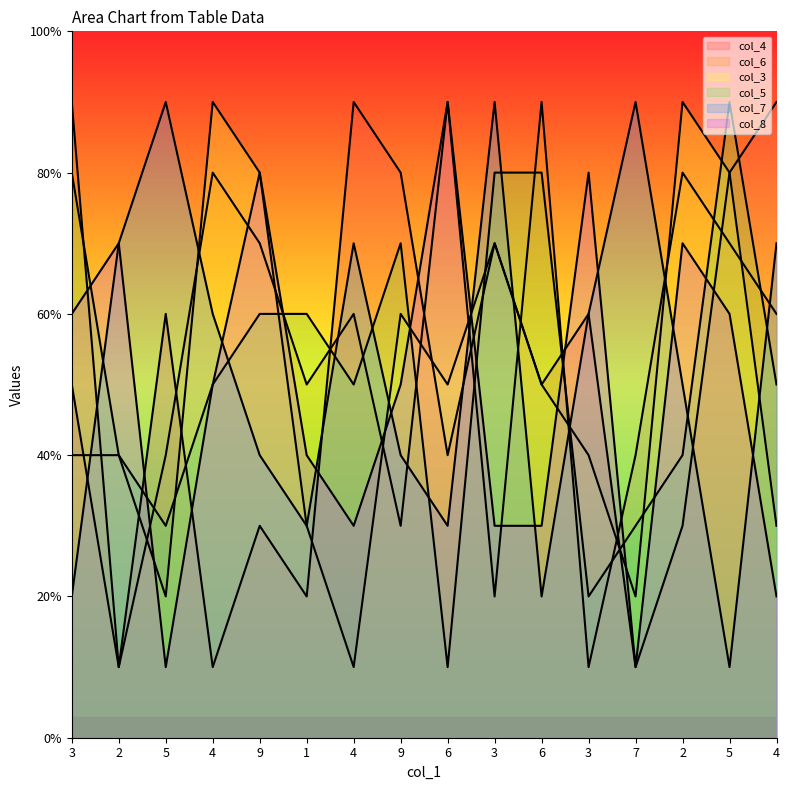

In col_7, how many points are lower than both neighbors (excluding endpoints)?

4